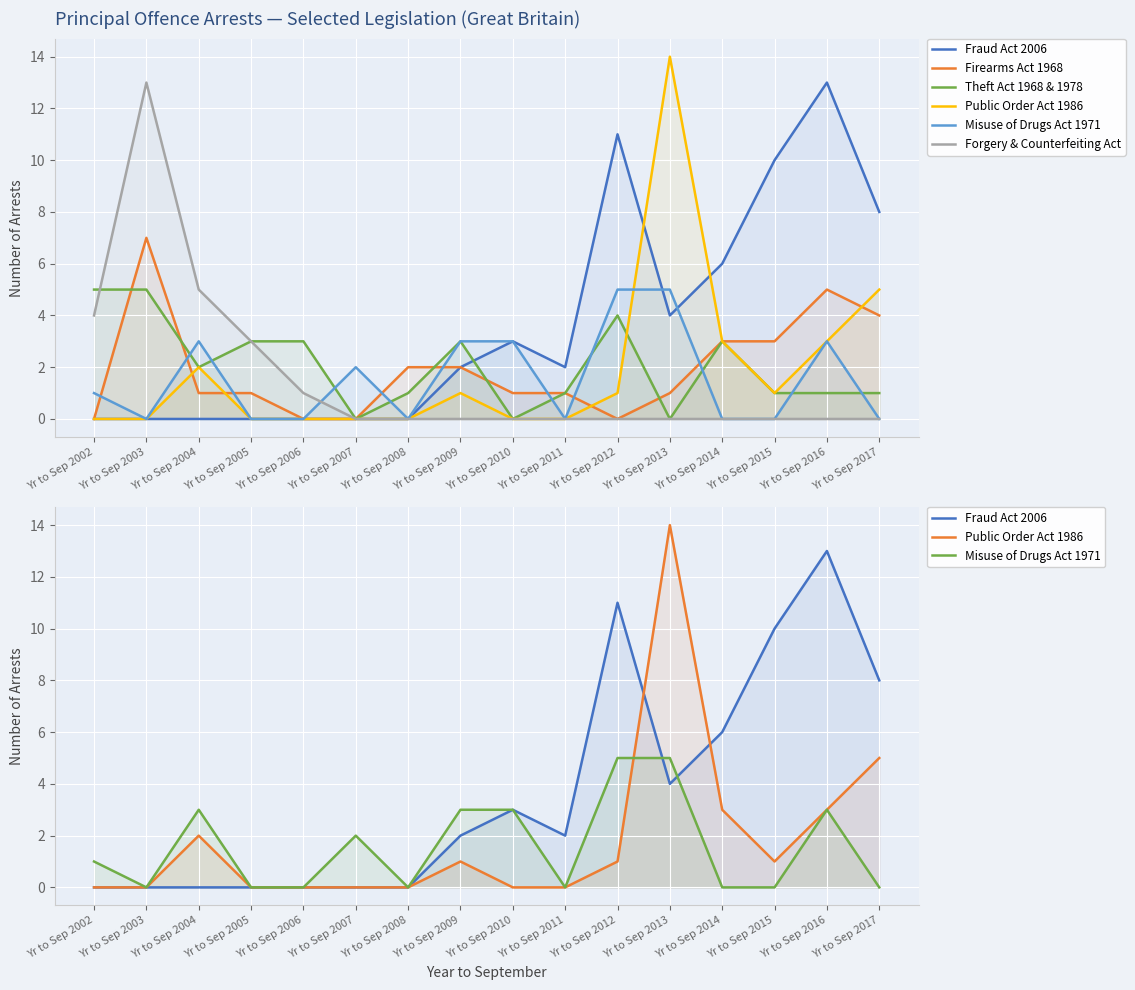

The Forgery & Counterfeiting Act series shows 0 at Yr to Sep 2014. True or false?

True